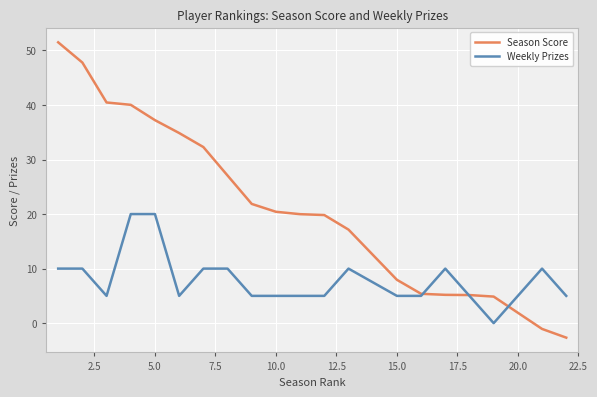

At how many categories does at least one series exceed 32?

7